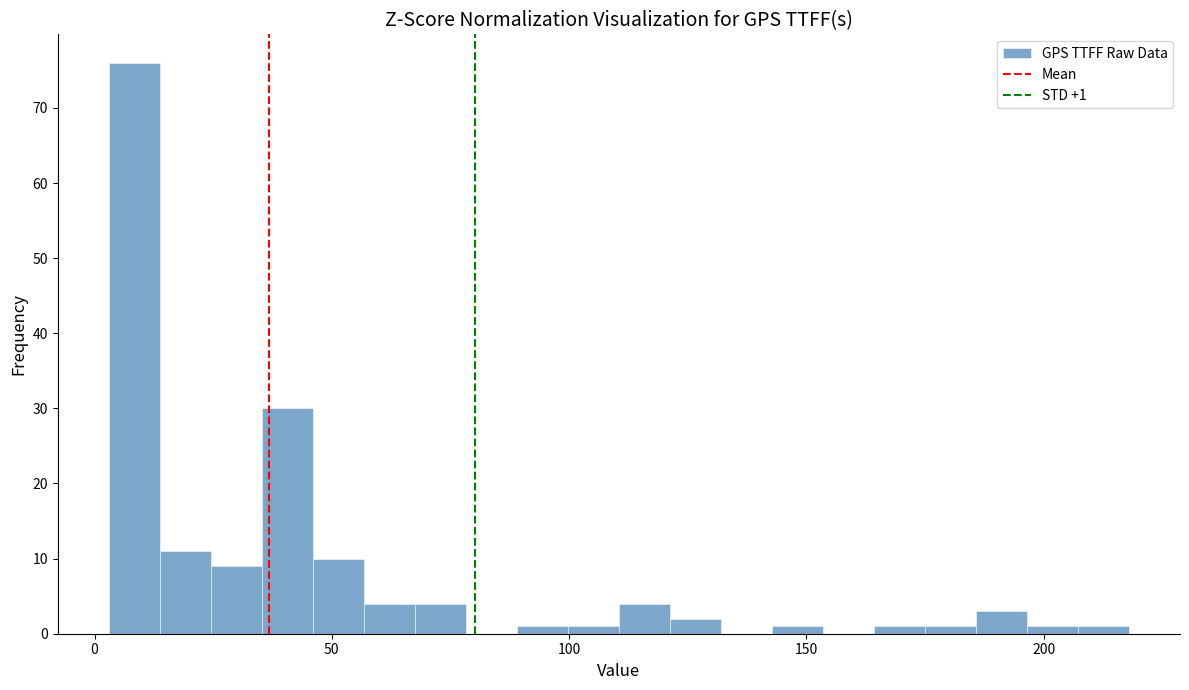

Around what value on the x-axis is the tallest bar? Give the approximate position of its centre, as read against the axis.

10